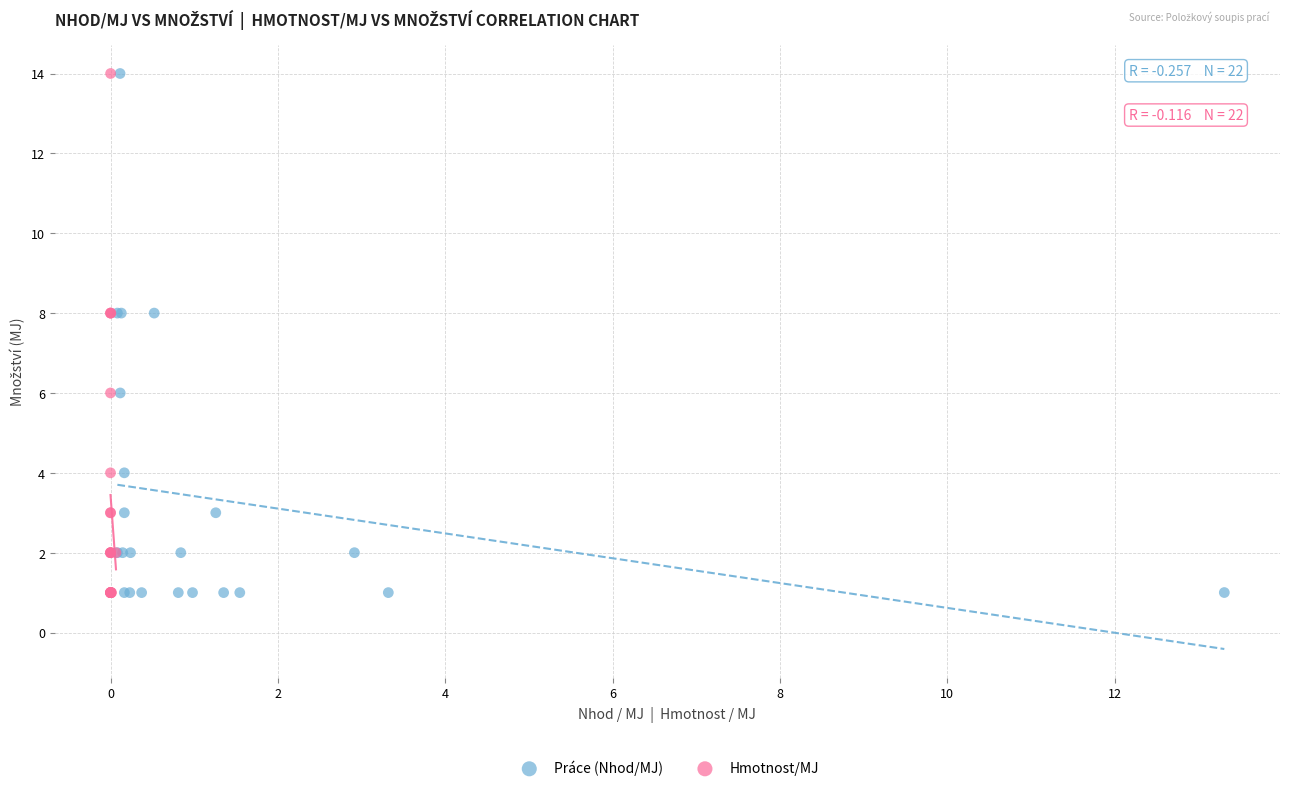

What are all the series names shown in the legend?

Práce (Nhod/MJ), Hmotnost/MJ